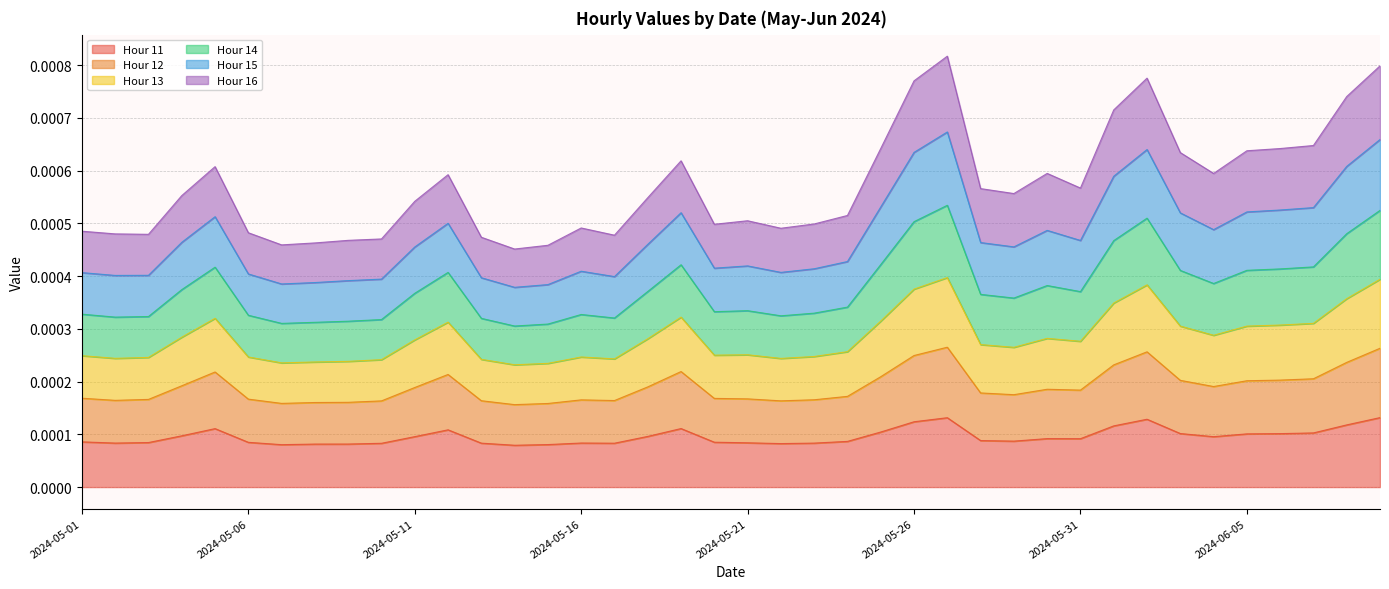

Which has a higher value, 2024-05-09 or 2024-05-05?

2024-05-05